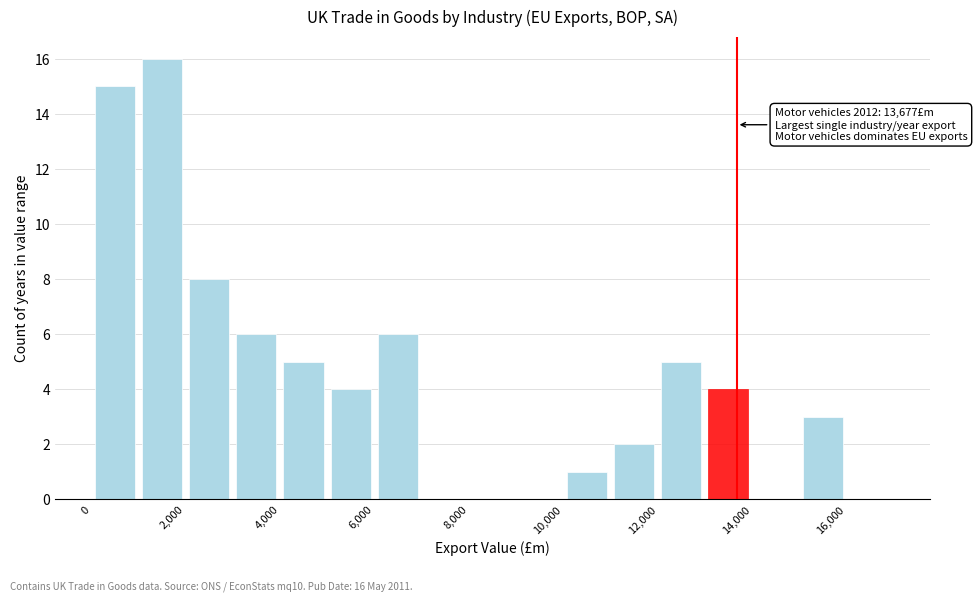

Over which range of the x-axis is the bar tallest?

1000 to 2000